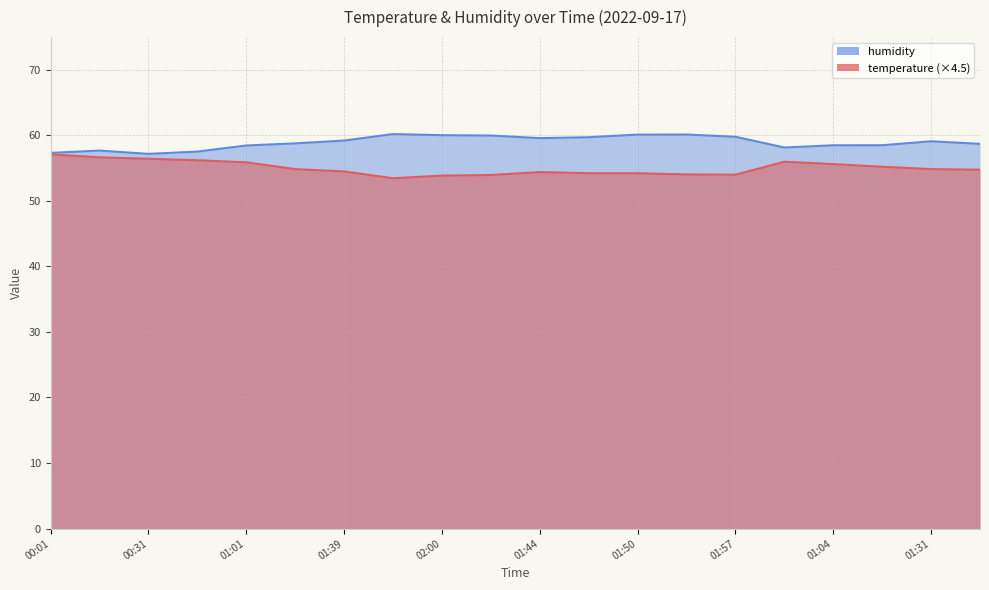

The value of temperature at 02:00 is 53.9. True or false?

True